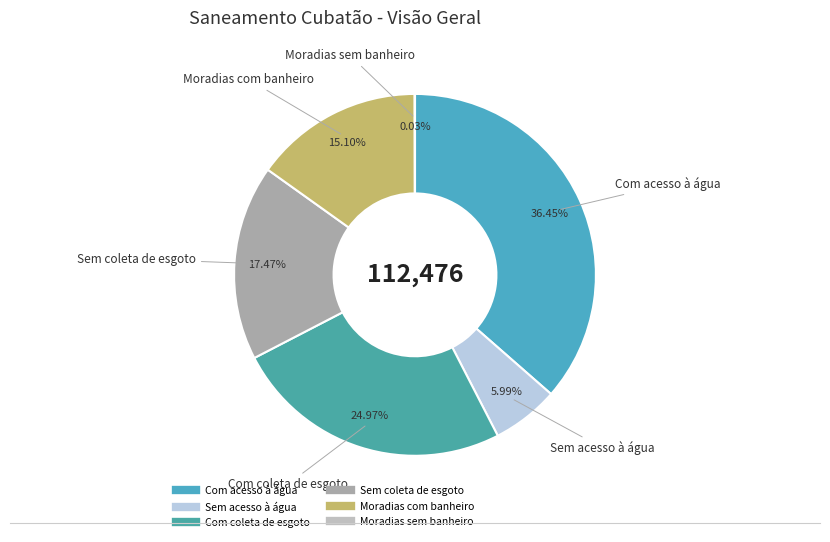

What is the change in value from Sem coleta de esgoto to Moradias com banheiro?

-6288